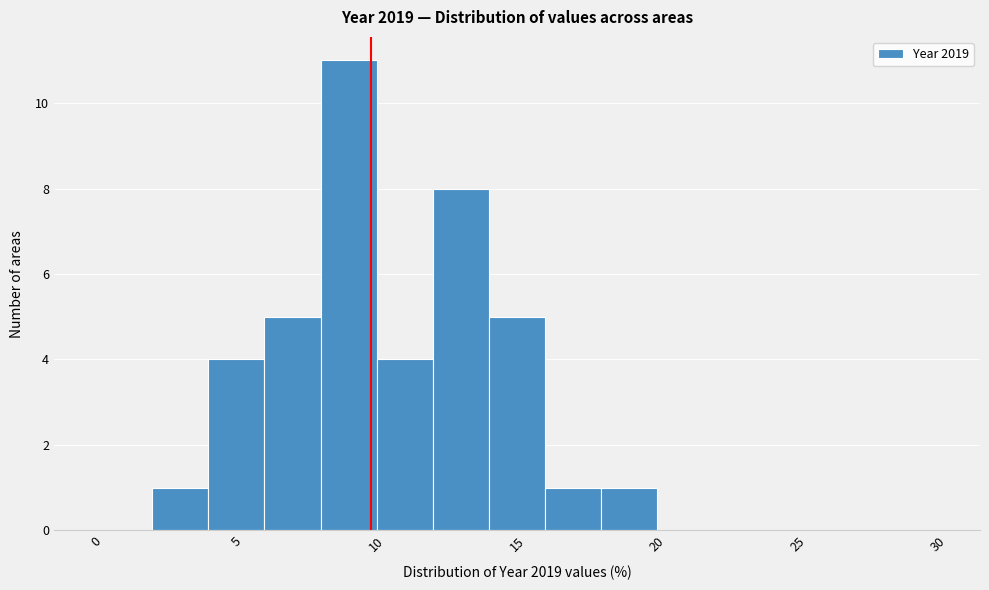

What is the height of the bar covering 6 to 8 on the x-axis? The values are not printed on the chart, so give them approximately, as read against the axis.

5